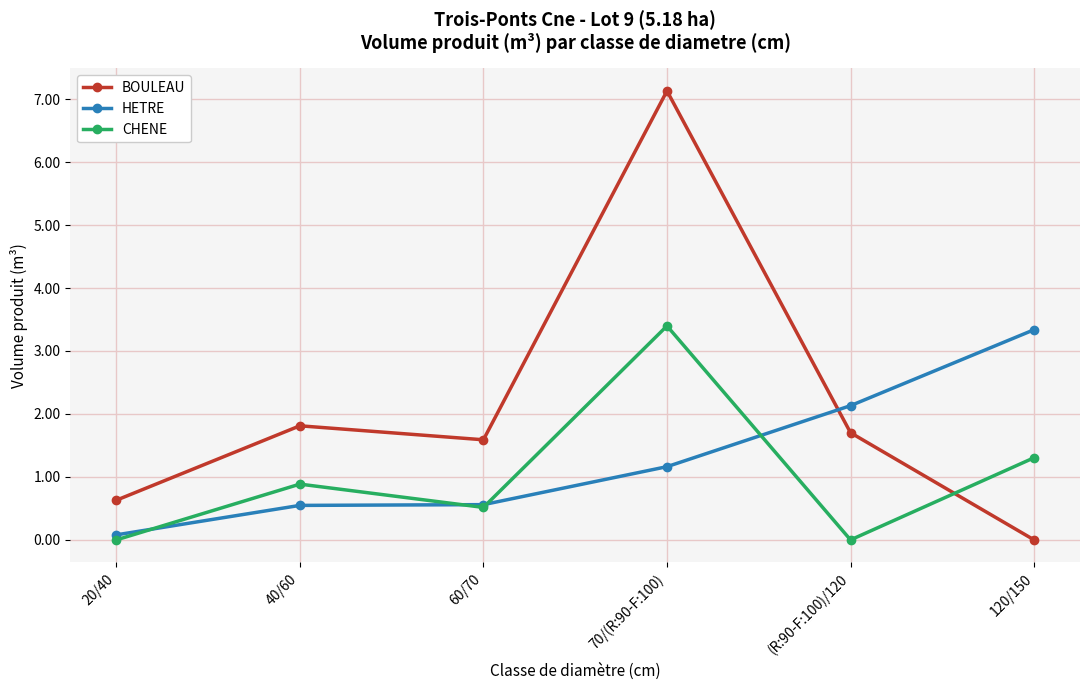

At which label does BOULEAU first exceed 1?

40/60